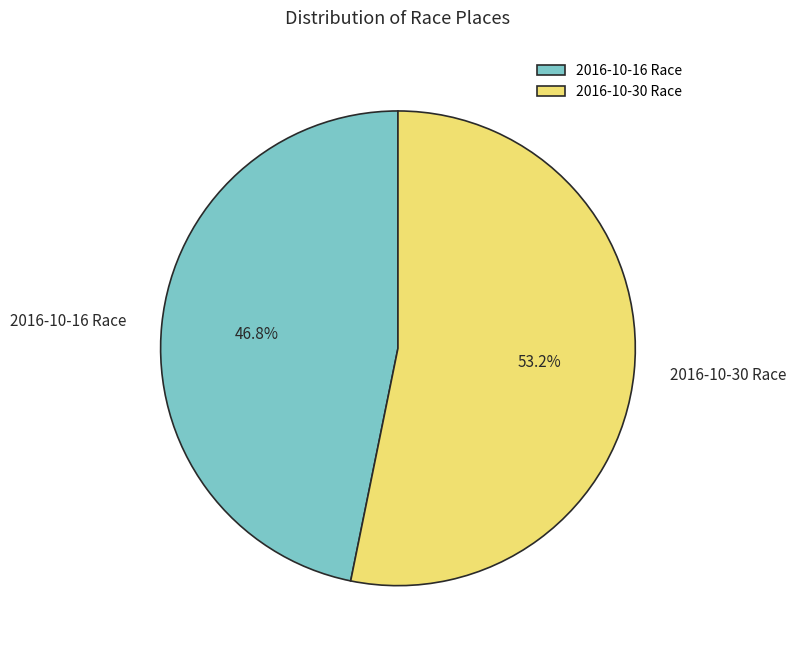

What is the ratio of the value at 2016-10-16 Race to the value at 2016-10-30 Race?

0.9